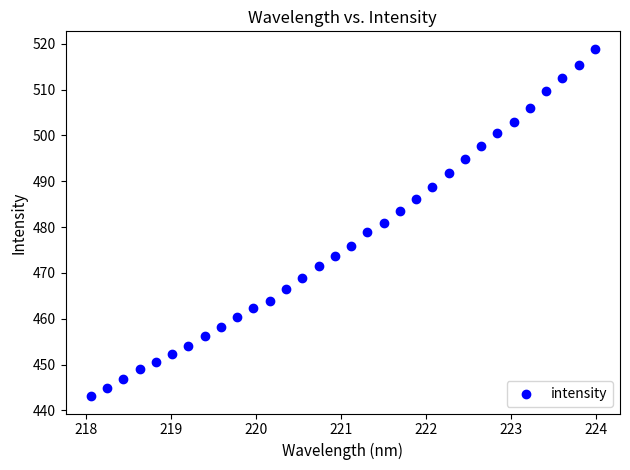

How many points are shown in the scatter plot?

32